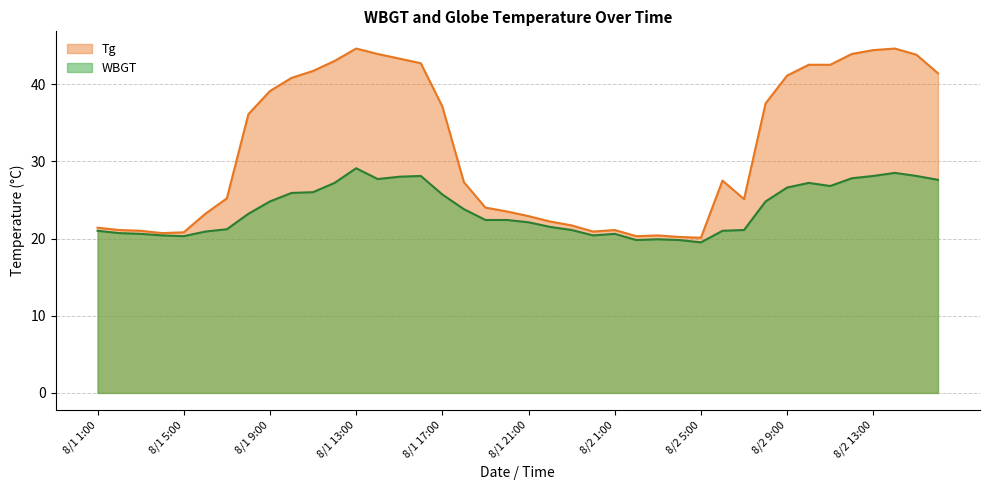

Reading left to right, list all the values displayed in this chart.

WBGT: 21.0	20.7	20.6	20.4	20.3	20.9	21.2	23.2	24.8	25.9	26.0	27.2	29.1	27.7	28.0	28.1	25.7	23.8	22.4	22.4	22.1	21.5	21.1	20.4	20.6	19.8	19.9	19.8	19.5	21.0	21.1	24.8	26.6	27.2	26.8	27.8	28.1	28.5	28.1	27.6
Tg: 21.4	21.1	21.0	20.7	20.8	23.2	25.2	36.1	39.1	40.8	41.7	43.0	44.6	43.9	43.3	42.7	37.1	27.3	24.0	23.5	22.9	22.2	21.7	20.9	21.1	20.3	20.4	20.2	20.1	27.5	25.1	37.5	41.1	42.5	42.5	43.9	44.4	44.6	43.8	41.4